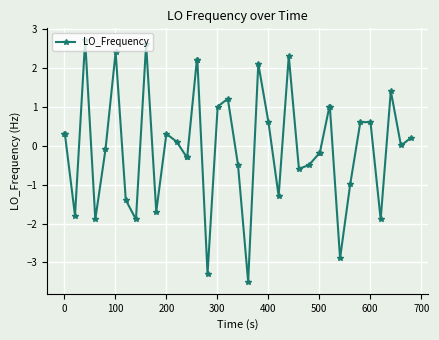

True or false: the data has more than 0 interior local peaks.

True